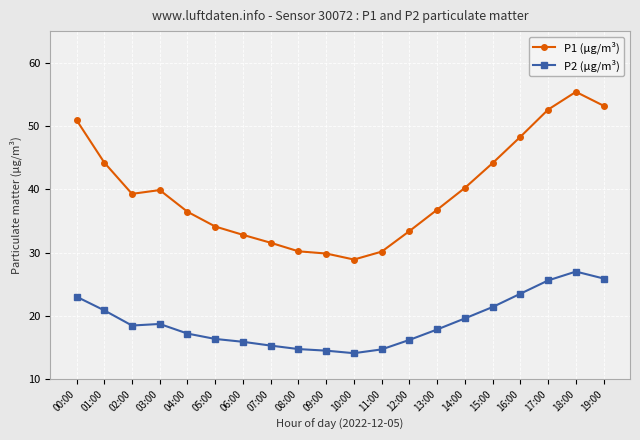

What is the sum of all P2 (μg/m³) values?

380.9